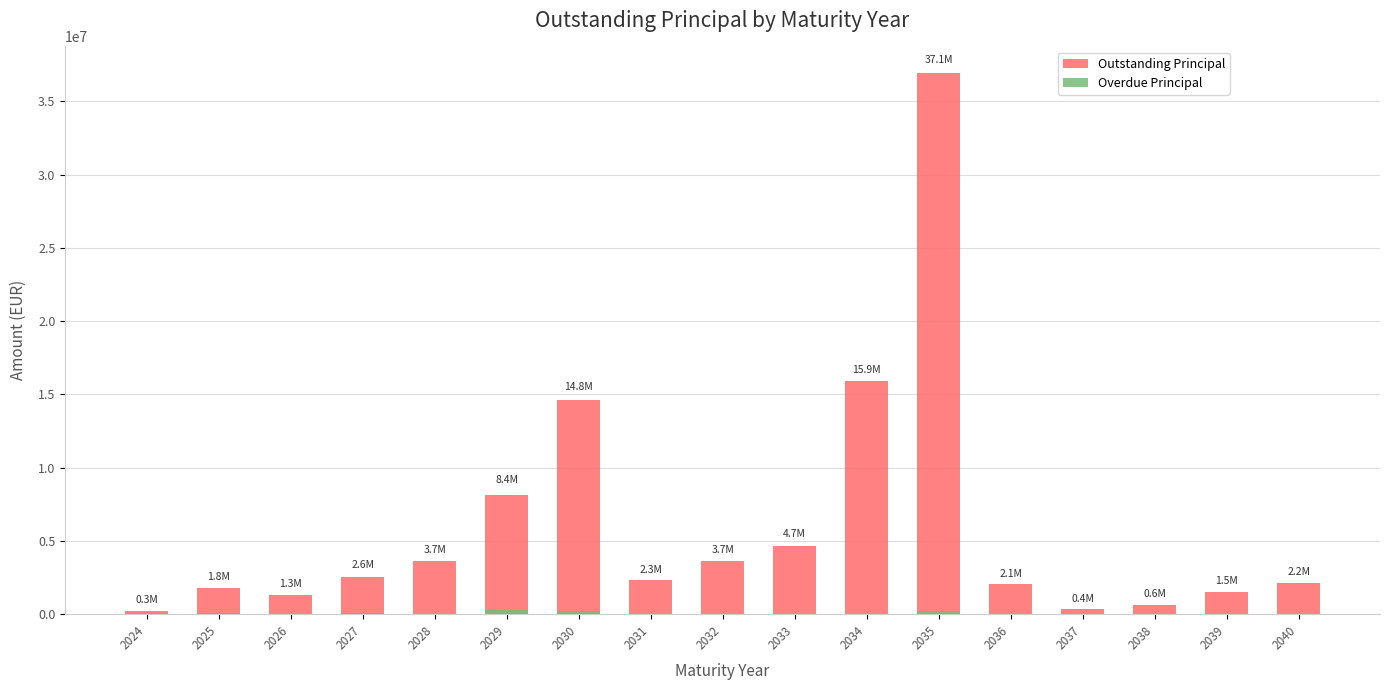

Is it true that Outstanding Principal equals 11808463.9 at 2035?

False